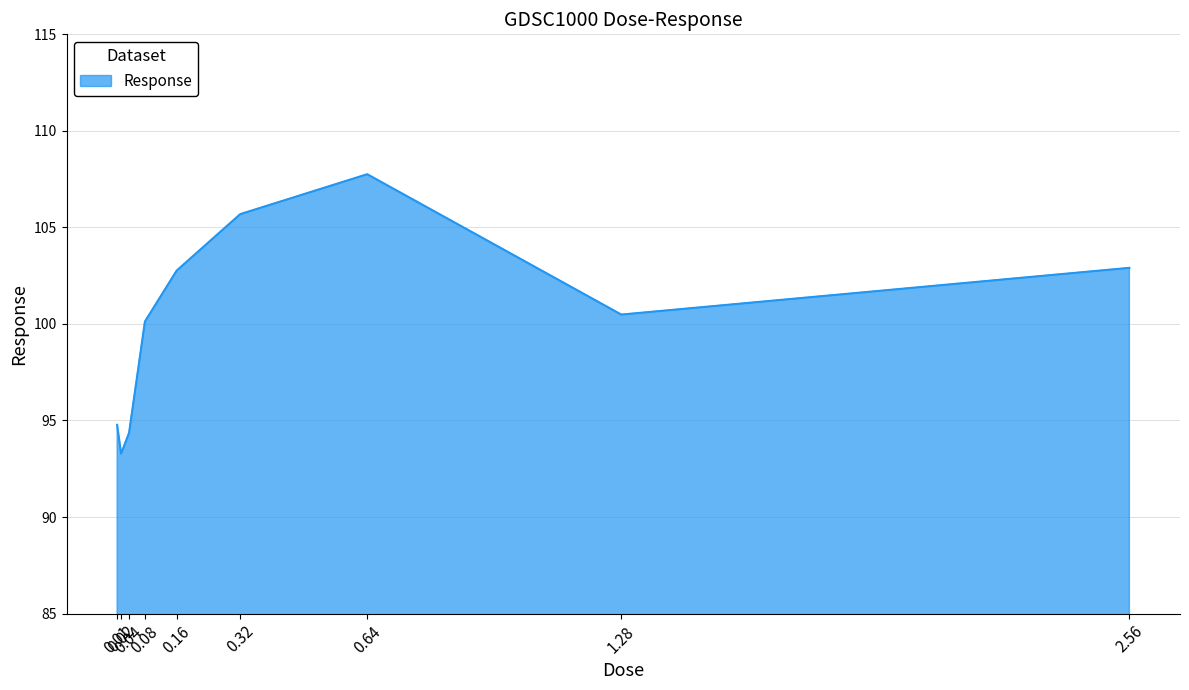

Reading left to right, extract all data points from this chart.

0.01=94.8	0.02=93.3	0.04=94.4	0.08=100.1	0.16=102.8	0.32=105.7	0.64=107.8	1.28=100.5	2.56=102.9